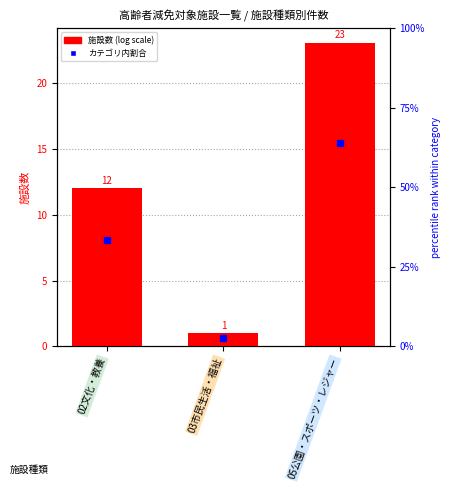

What is the label of the 2nd bar from the right?

03市民生活・福祉